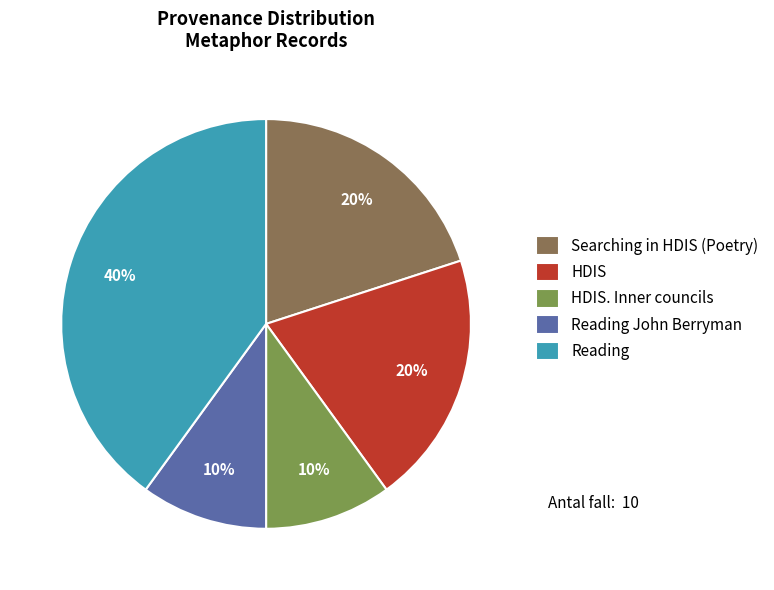

To the nearest percent, what is the difference between the largest and smallest slice percentages?

30%